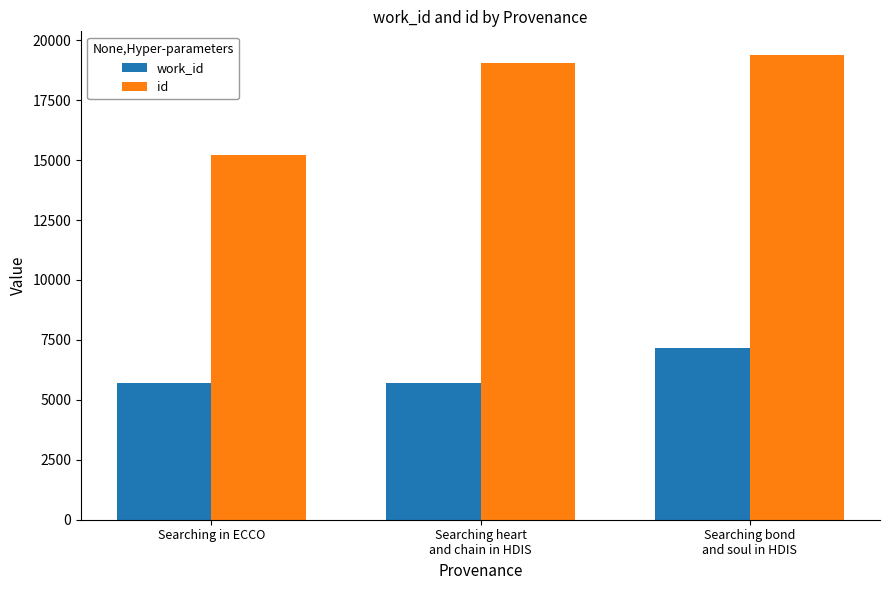

What is the total value across all series at Searching bond
and soul in HDIS?

26547